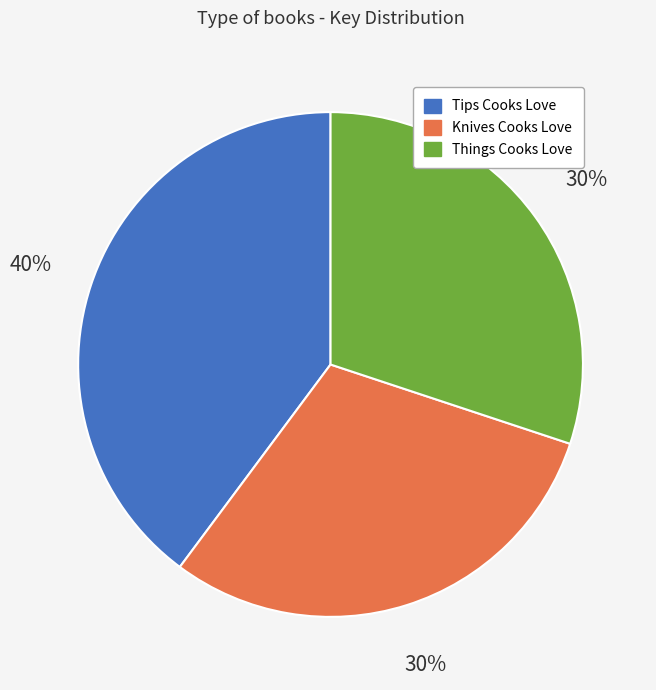

Is the sum of Things Cooks Love and Knives Cooks Love greater than half?

Yes